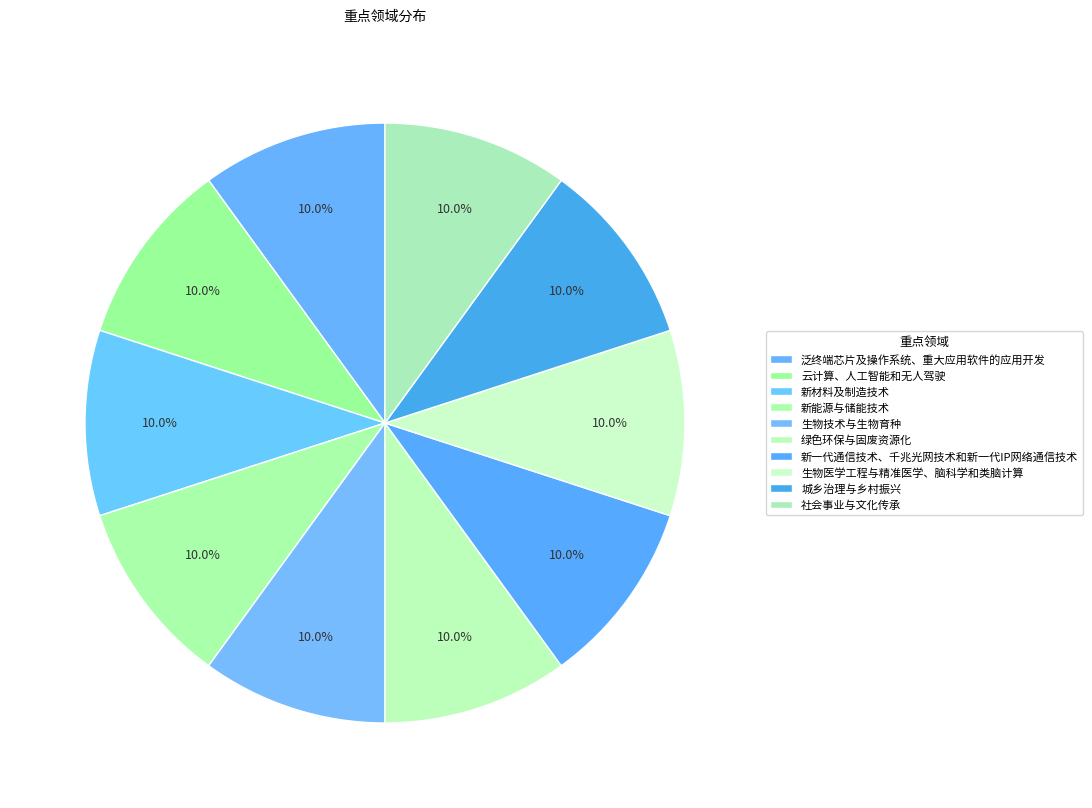

Count the number of slices in the pie.

10